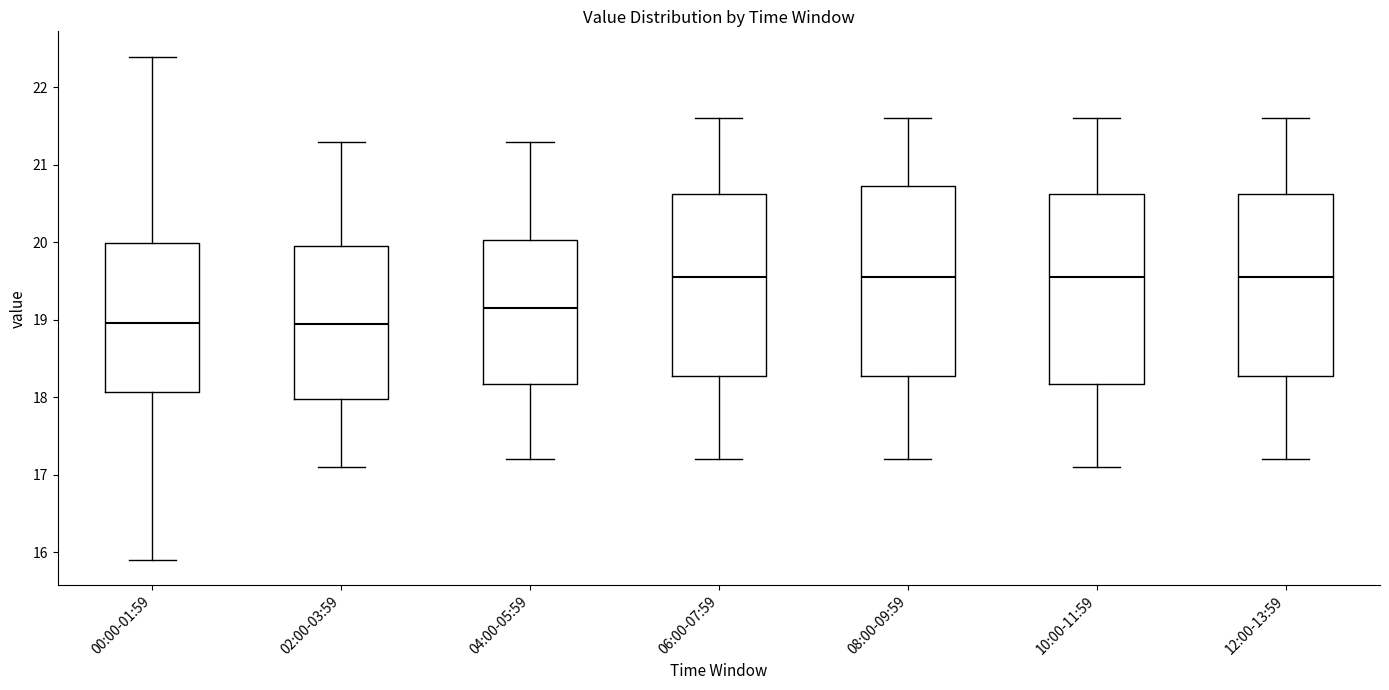

Reading left to right, read every box against the y-axis: the position of its median line, the range the box covers, and the ends of its whiskers. The values are not printed on the chart, so give them approximately, as read against the axis.

00:00-01:59: median 19.0, box 18.1 to 20.0, whiskers 15.9 to 22.4
02:00-03:59: median 19.0, box 18.0 to 20.0, whiskers 17.1 to 21.3
04:00-05:59: median 19.2, box 18.2 to 20.0, whiskers 17.2 to 21.3
06:00-07:59: median 19.6, box 18.3 to 20.6, whiskers 17.2 to 21.6
08:00-09:59: median 19.6, box 18.3 to 20.7, whiskers 17.2 to 21.6
10:00-11:59: median 19.6, box 18.2 to 20.6, whiskers 17.1 to 21.6
12:00-13:59: median 19.6, box 18.3 to 20.6, whiskers 17.2 to 21.6